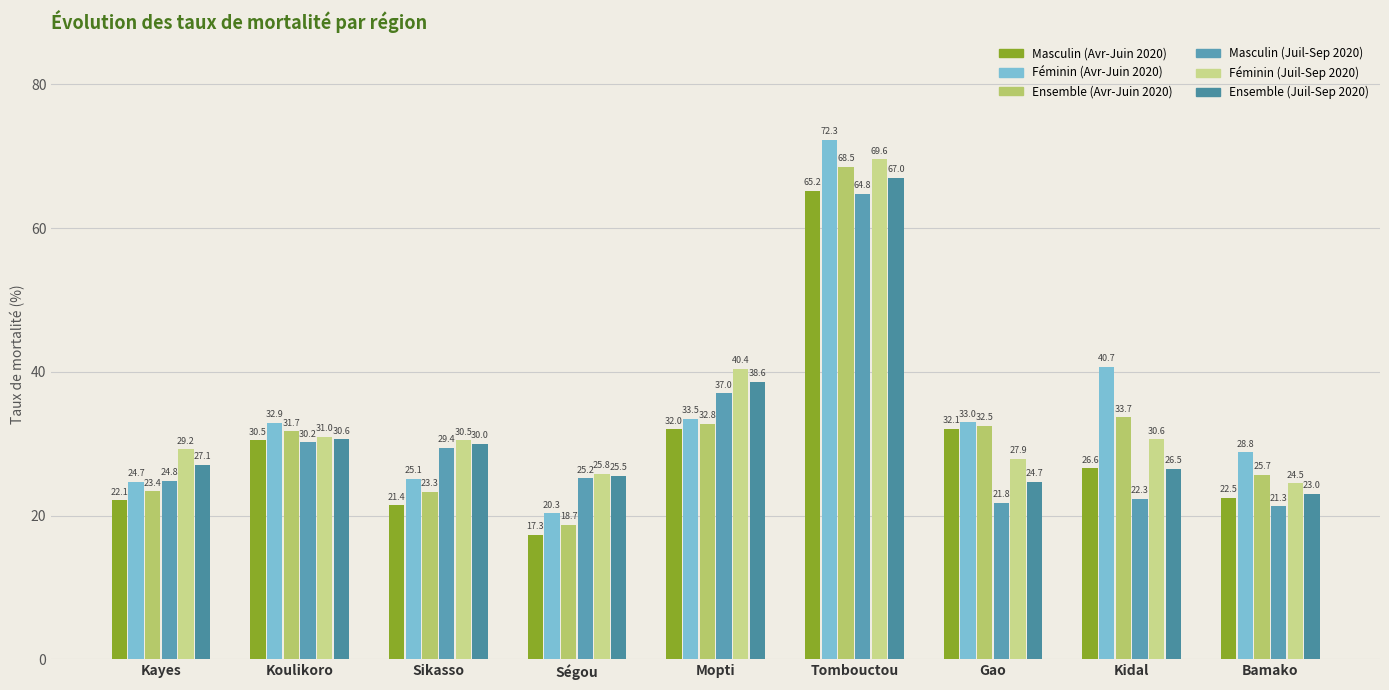

At Gao, list the series in order from smallest to largest.

Masculin (Juil-Sep 2020), Ensemble (Juil-Sep 2020), Féminin (Juil-Sep 2020), Masculin (Avr-Juin 2020), Ensemble (Avr-Juin 2020), Féminin (Avr-Juin 2020)